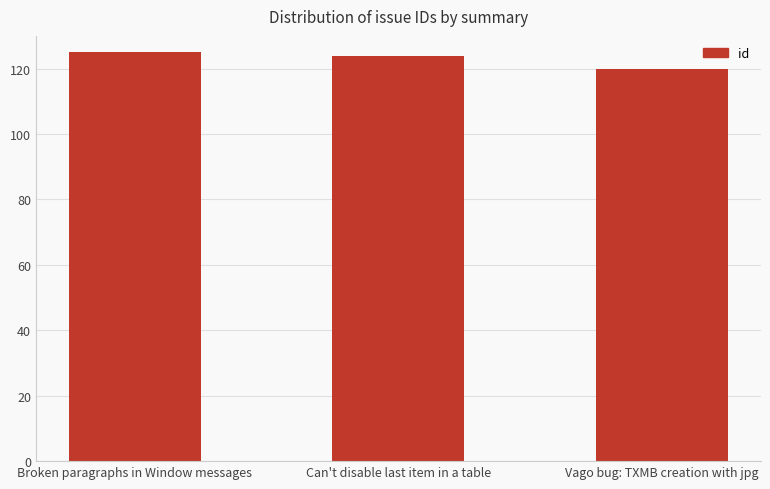

What is the average value?

123